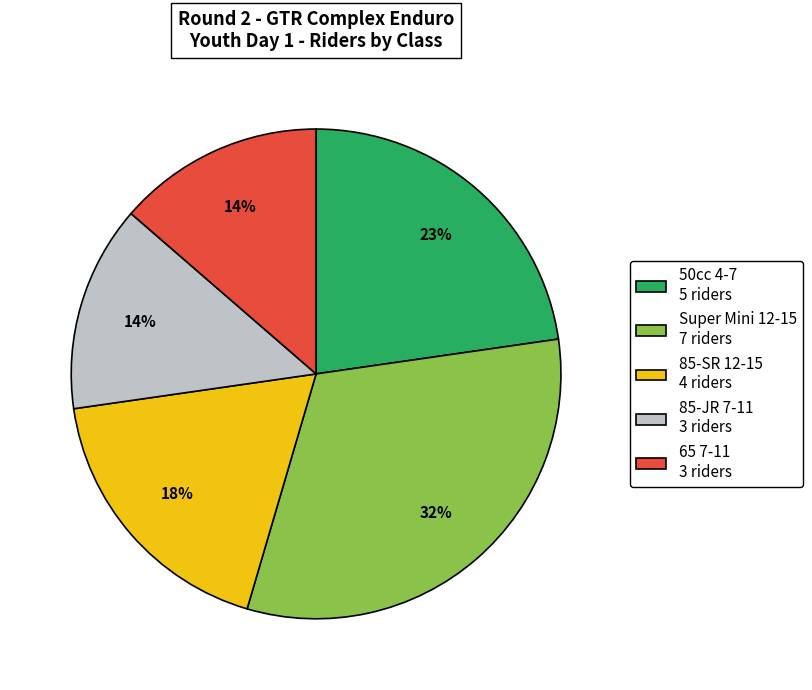

Which has a higher value, Super Mini 12-15 7 riders or 65 7-11 3 riders?

Super Mini 12-15 7 riders